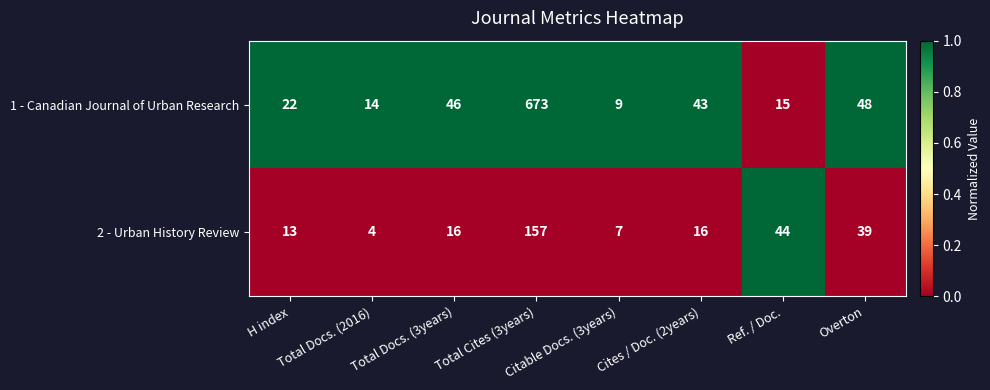

What is the difference between the second highest and minimum values in the 2 - Urban History Review series?

40